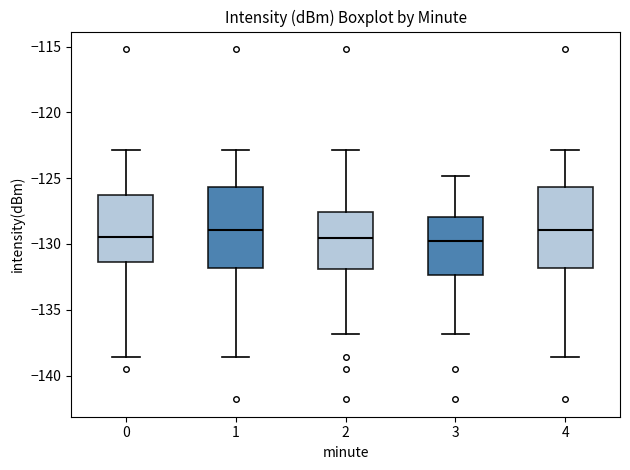

Reading left to right, transcribe this box plot: for each box, give where its median line is, the range the box spans, and where its two whiskers end, as read against the y-axis. The values are not printed on the chart, so give them approximately, as read against the axis.

0: median -129.5, box -131.5 to -126.0, whiskers -138.5 to -123.0
1: median -129.0, box -132.0 to -125.5, whiskers -138.5 to -123.0
2: median -129.5, box -132.0 to -127.5, whiskers -137.0 to -123.0
3: median -130.0, box -132.5 to -128.0, whiskers -137.0 to -125.0
4: median -129.0, box -132.0 to -125.5, whiskers -138.5 to -123.0